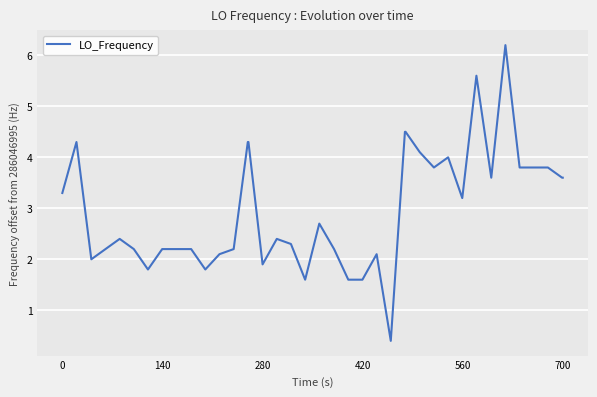

What is the maximum value shown in the chart?

6.2